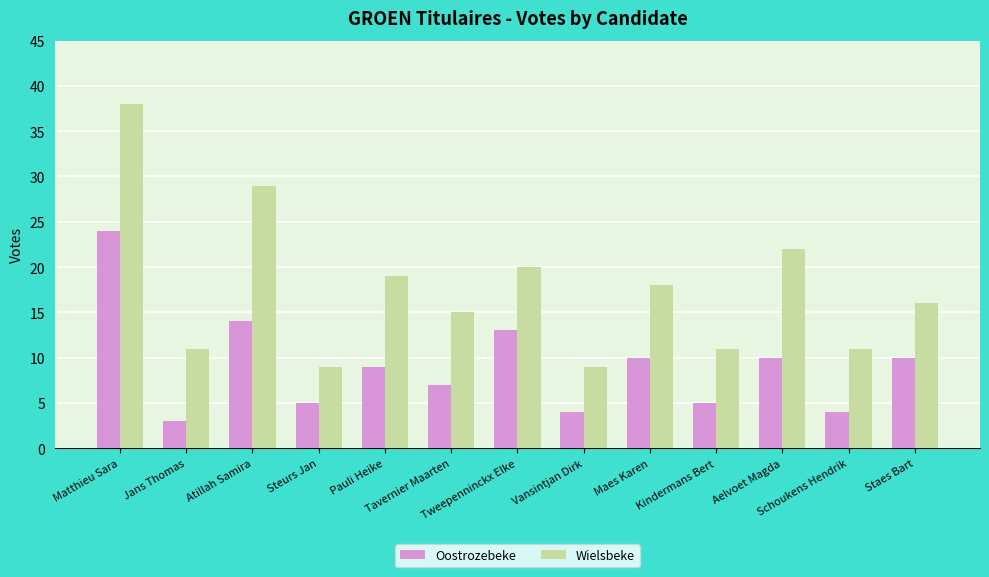

Which series has the largest range (max minus min)?

Wielsbeke